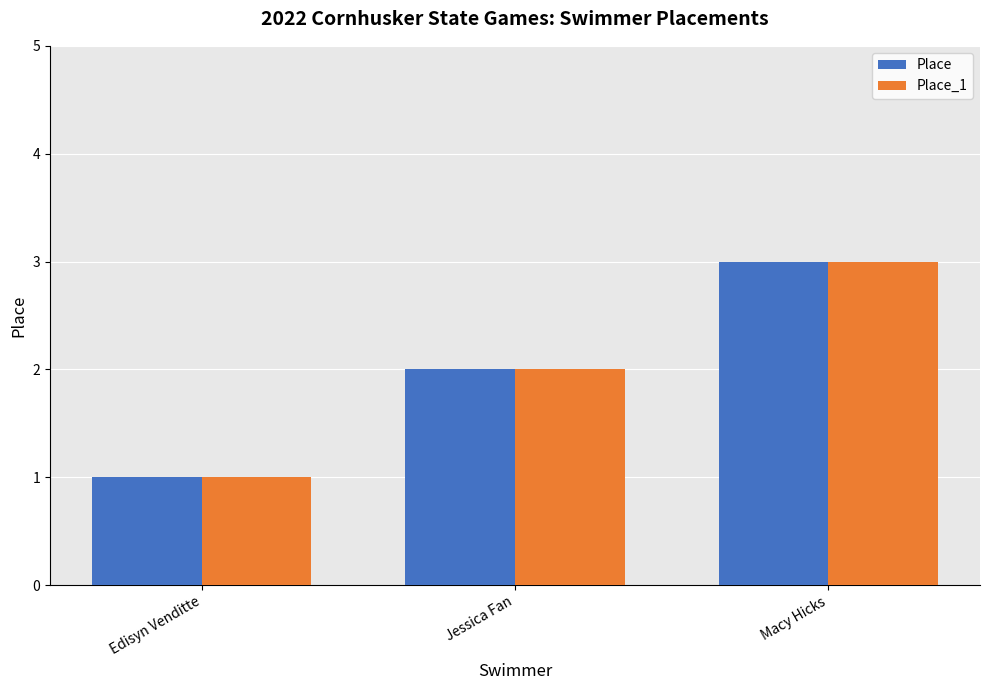

Count the number of categories in the chart.

3